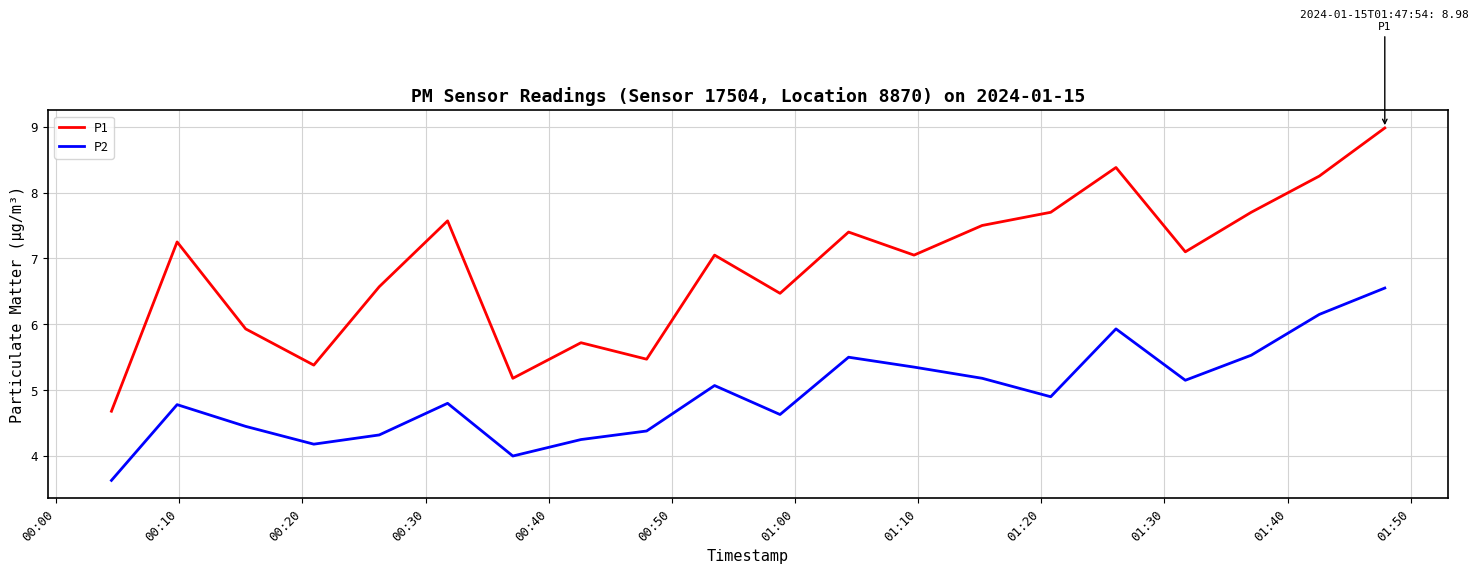

What are all the series names shown in the legend?

P1, P2